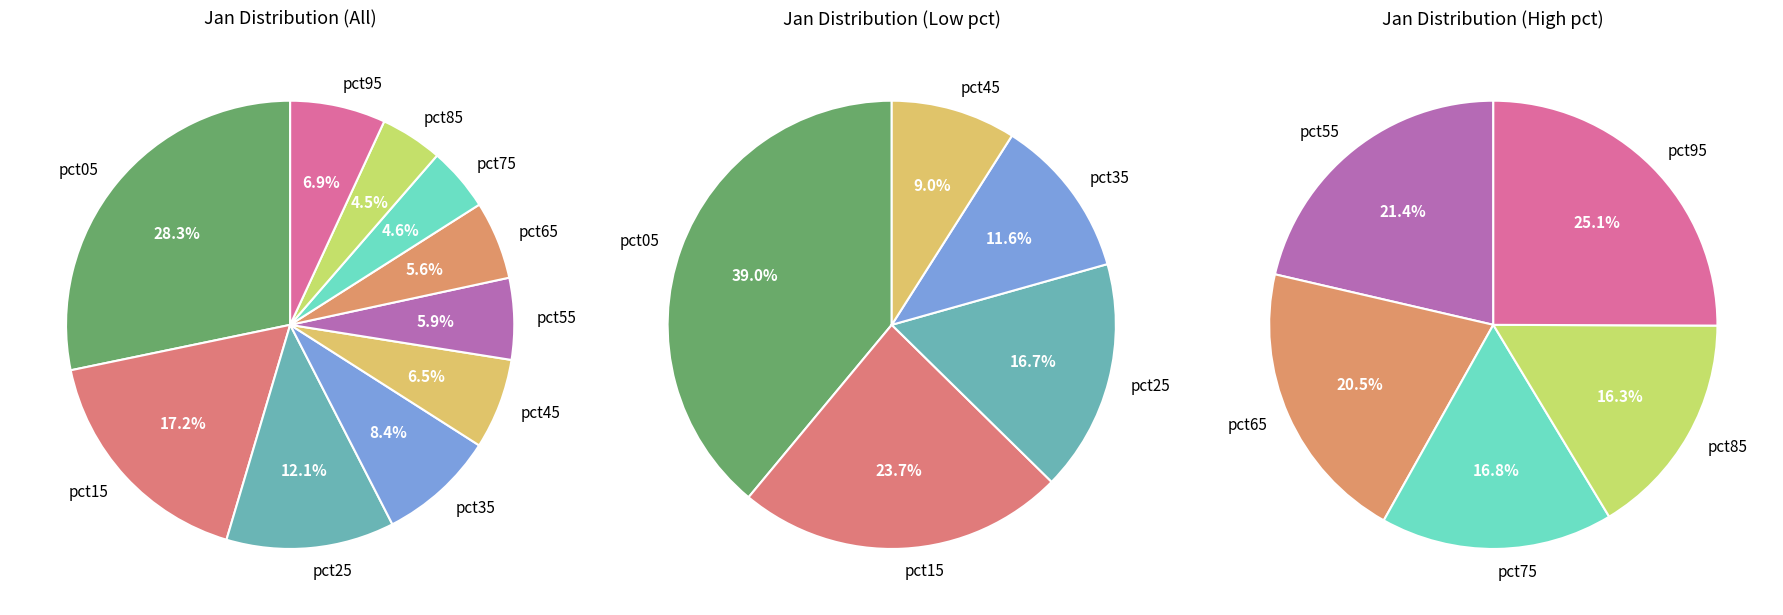

Rank the categories by value from highest to lowest.

pct05, pct15, pct25, pct35, pct95, pct45, pct55, pct65, pct75, pct85